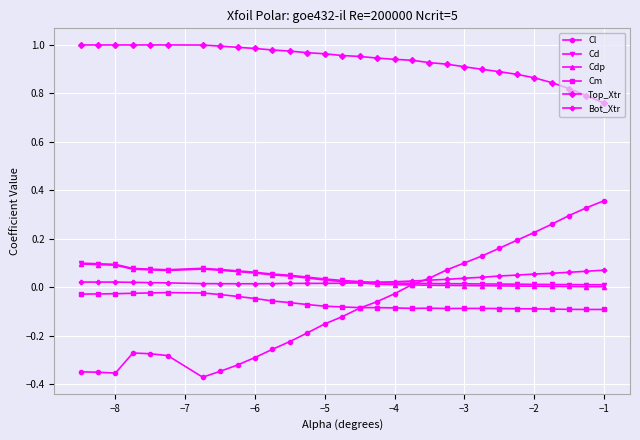

True or false: Cm and Bot_Xtr cross at least once.

False